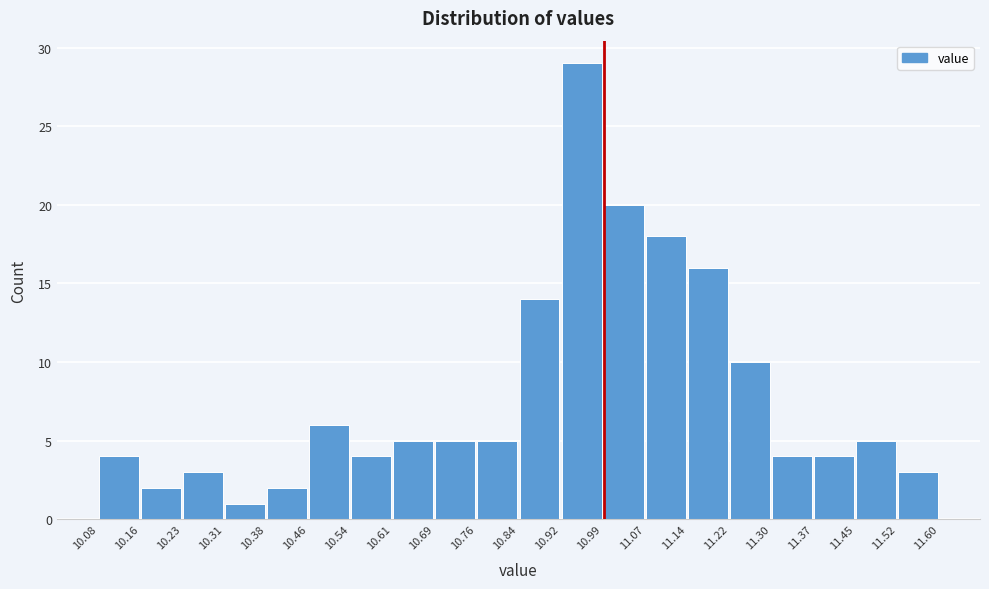

Reading left to right, list every bar in this chart as the range it spans on the x-axis followed by its height. The values are not printed on the chart, so give them approximately, as read against the axis.

10.08 to 10.16: 4
10.16 to 10.23: 2
10.23 to 10.31: 3
10.31 to 10.38: 1
10.38 to 10.46: 2
10.46 to 10.54: 6
10.54 to 10.61: 4
10.61 to 10.69: 5
10.69 to 10.76: 5
10.76 to 10.84: 5
10.84 to 10.92: 14
10.92 to 10.99: 29
10.99 to 11.07: 20
11.07 to 11.14: 18
11.14 to 11.22: 16
11.22 to 11.30: 10
11.30 to 11.37: 4
11.37 to 11.45: 4
11.45 to 11.52: 5
11.52 to 11.60: 3